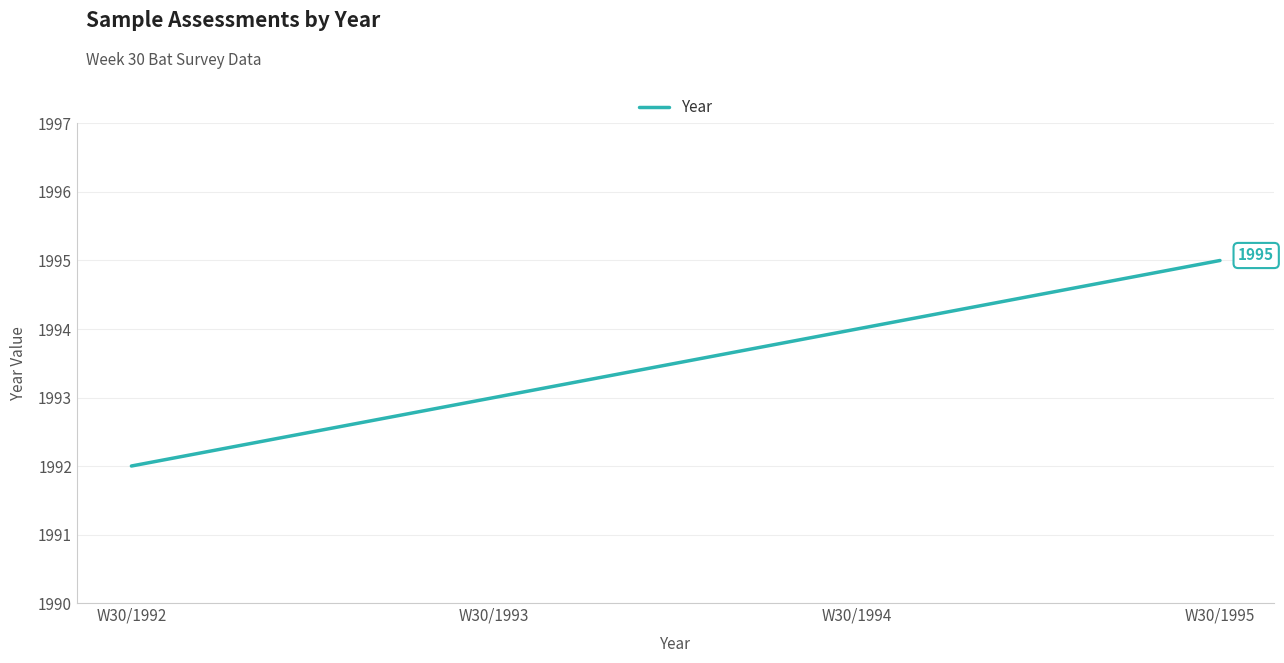

What is the change in value from W30/1992 to W30/1994?

+2